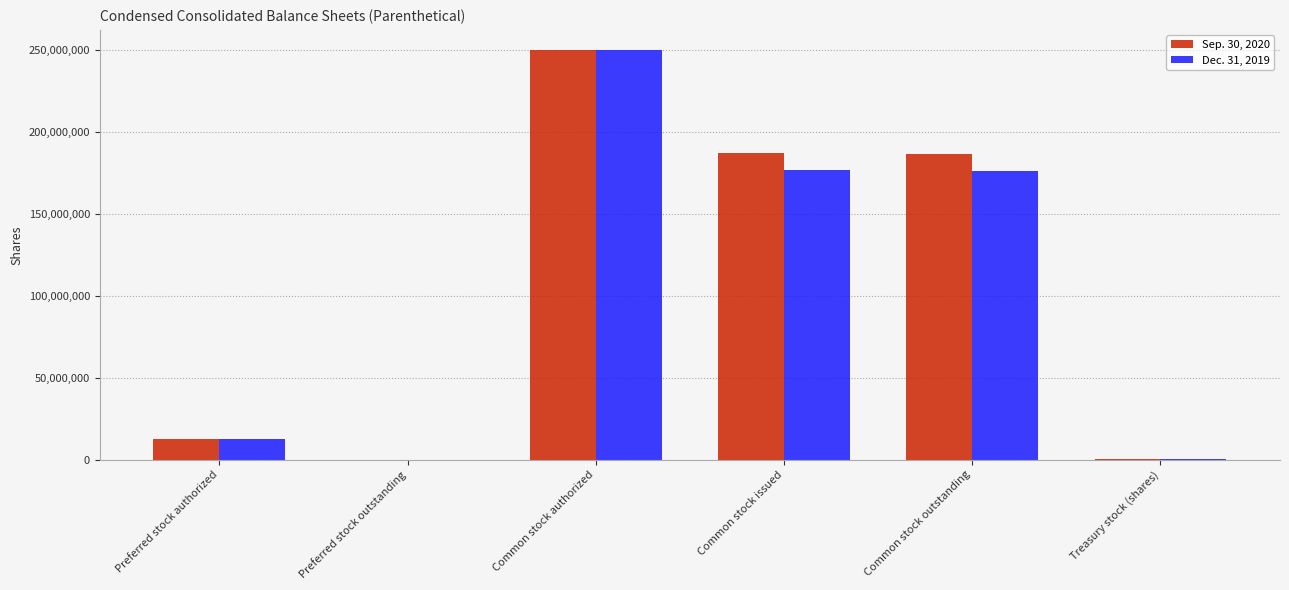

At which category does the chart reach its peak across all series?

Common stock authorized